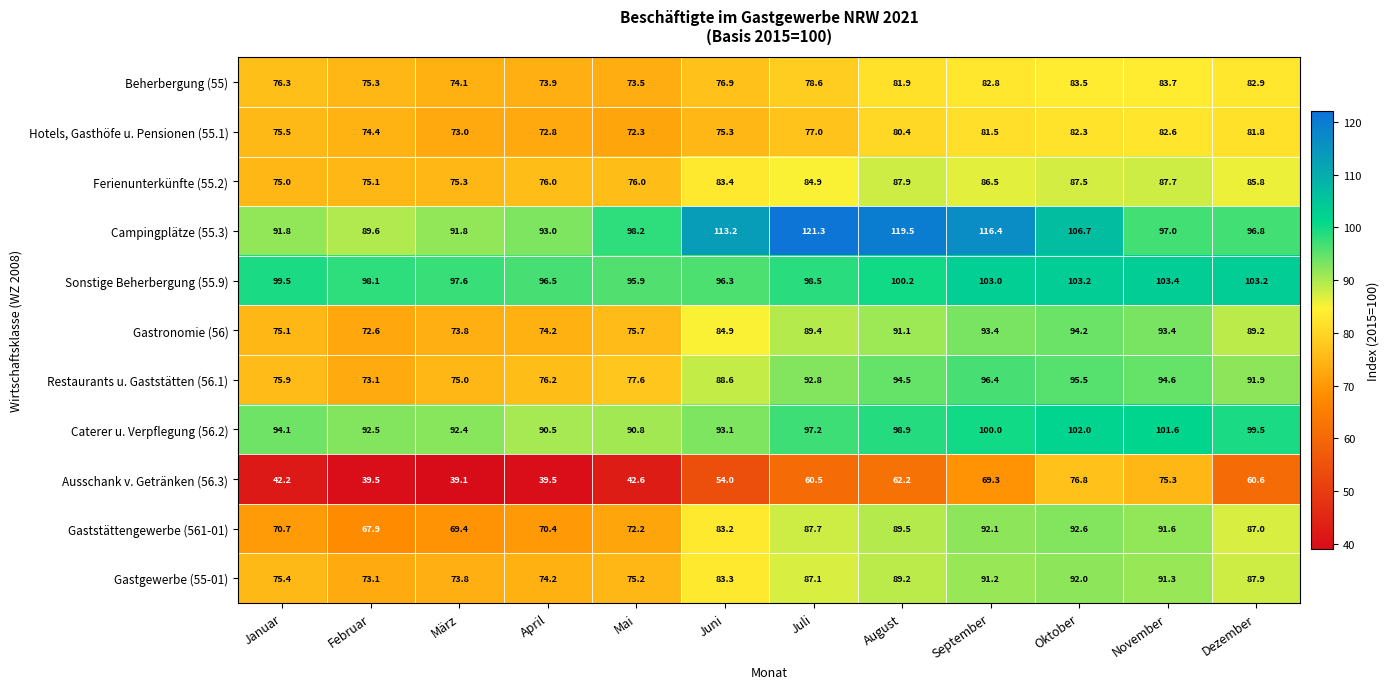

Is it true that Gastgewerbe (55-01) equals 91.2 at September?

True